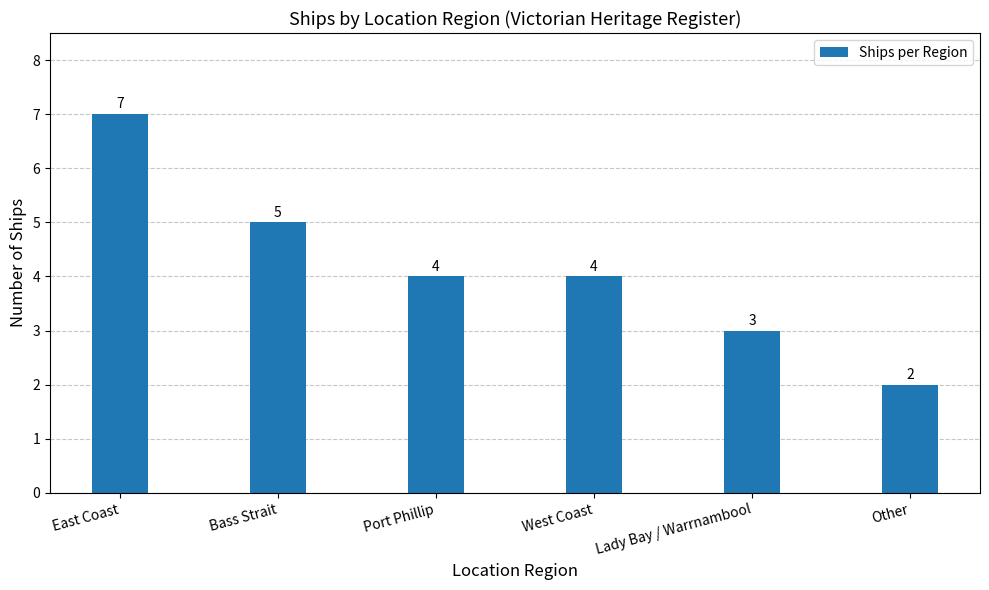

What position from the right is West Coast?

3